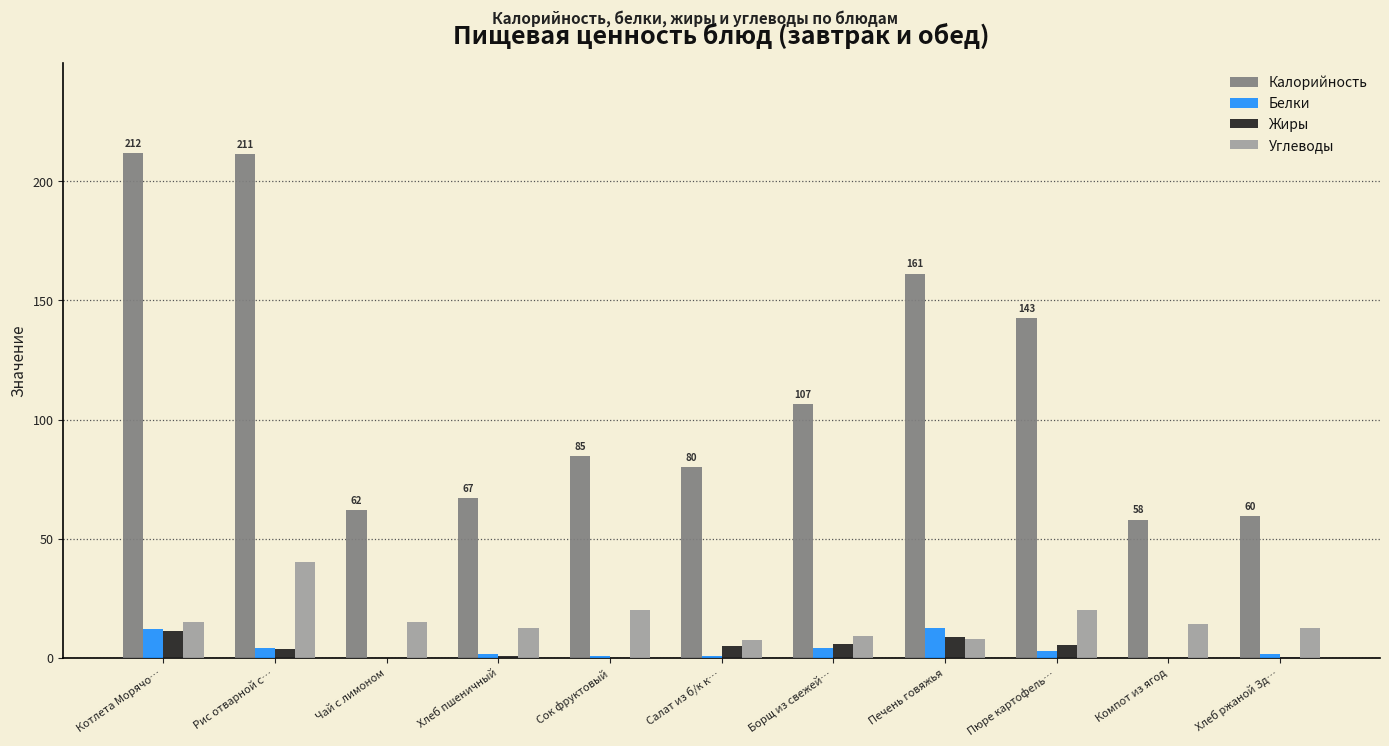

Where is Калорийность nearest to the value 134?

Пюре картофель…